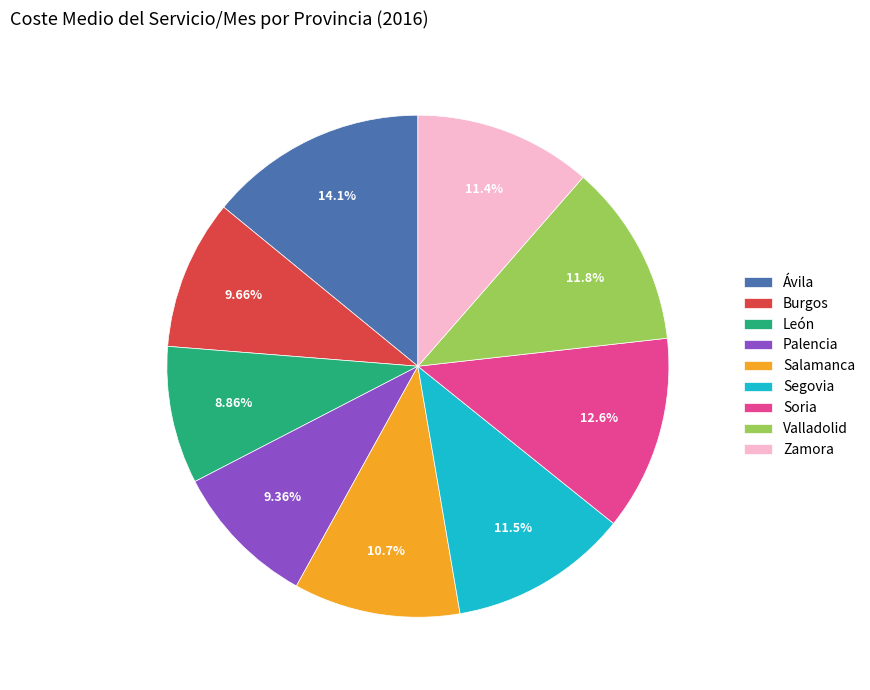

Count the number of slices in the pie.

9